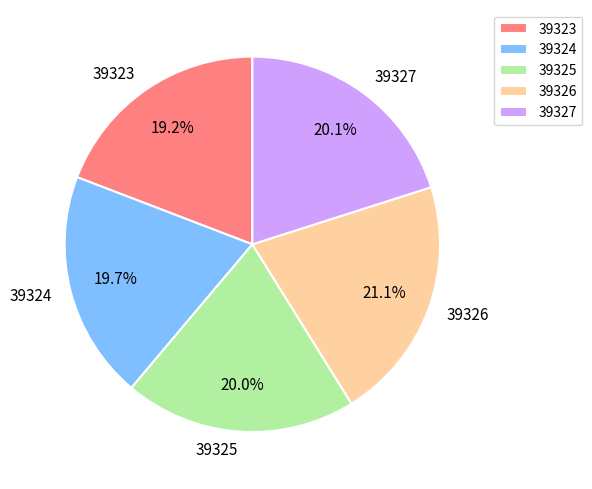

Does any single category account for the majority?

No